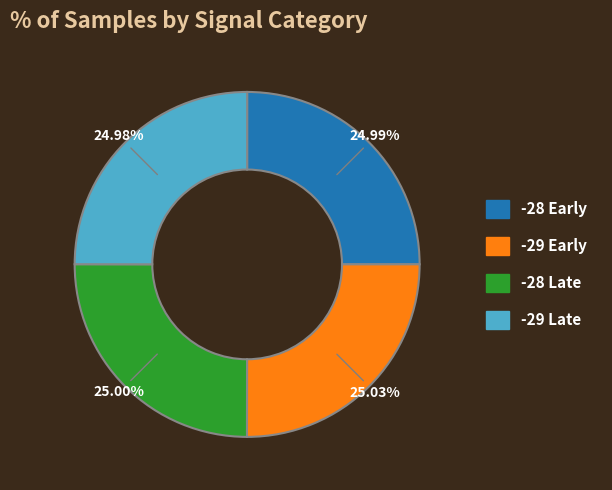

Does any single category account for the majority?

No